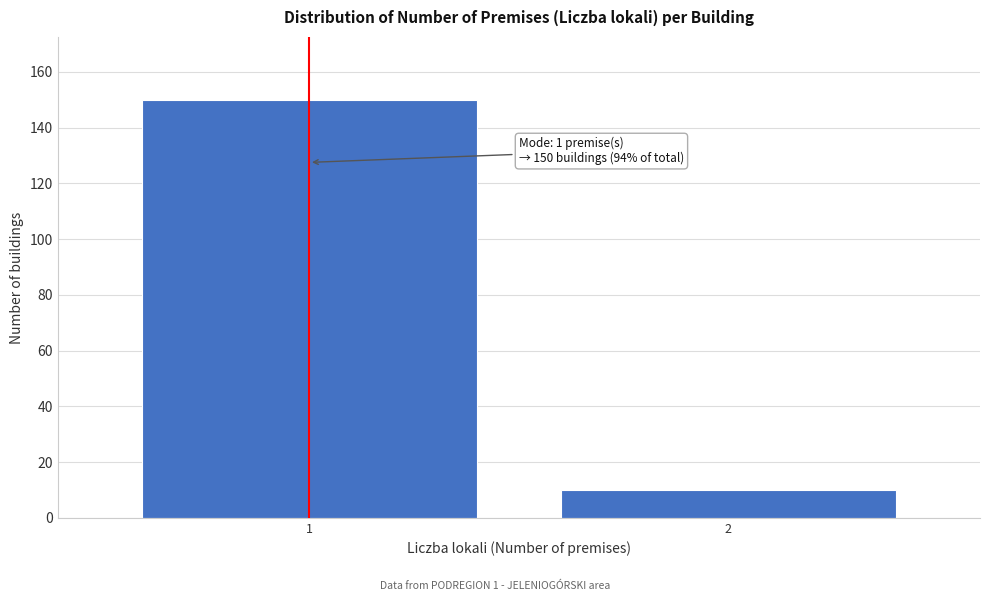

Reading left to right, transcribe all the data shown in this chart.

1=150	2=10